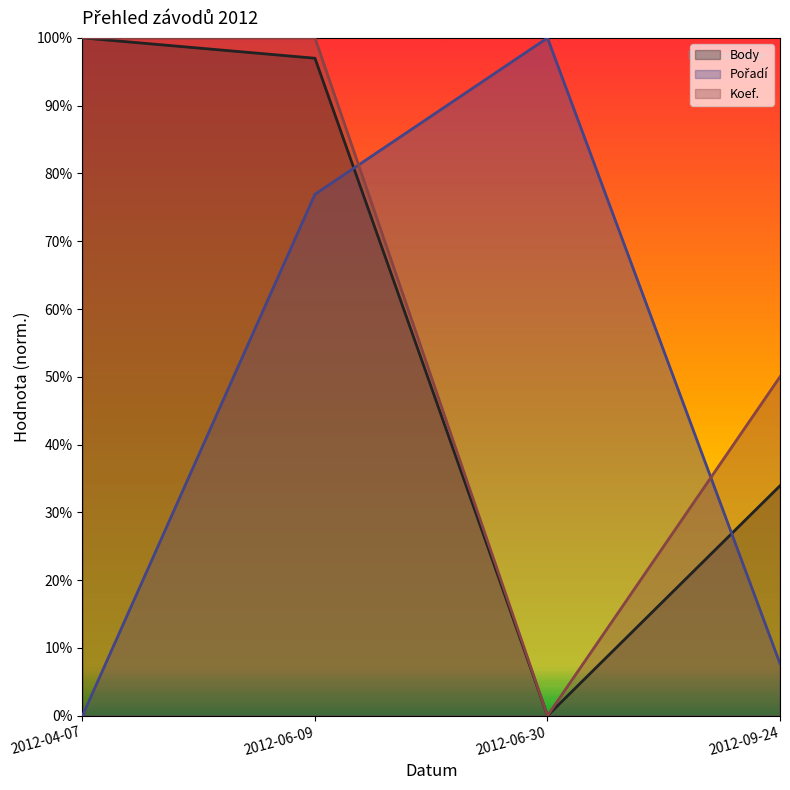

Which series has the widest spread of values?

Body